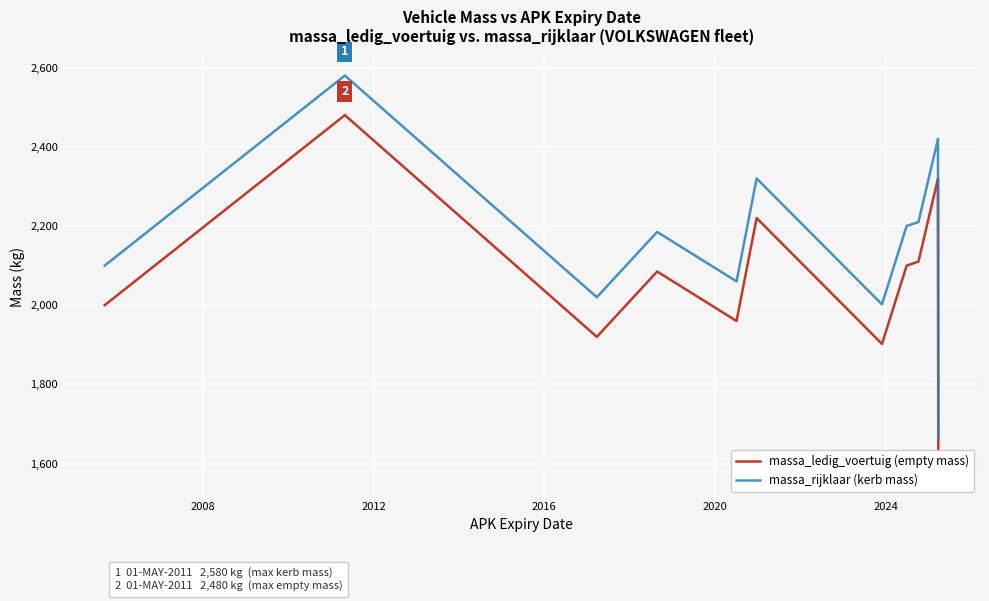

What is the maximum value for massa_rijklaar (kerb mass)?

2580